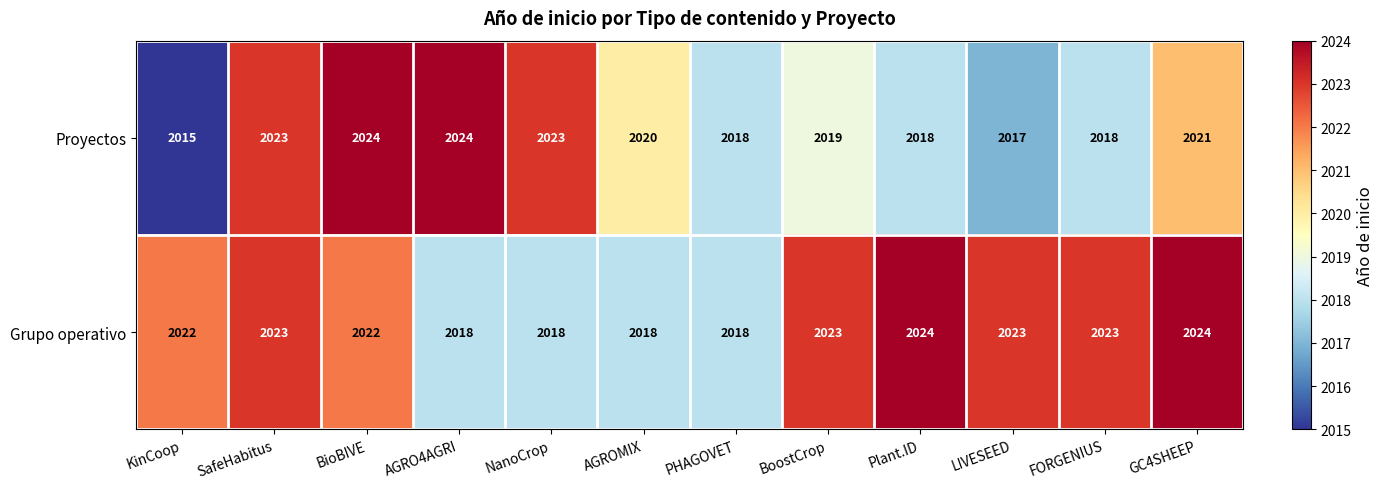

Is it true that Grupo operativo equals 2024 at Plant.ID?

True